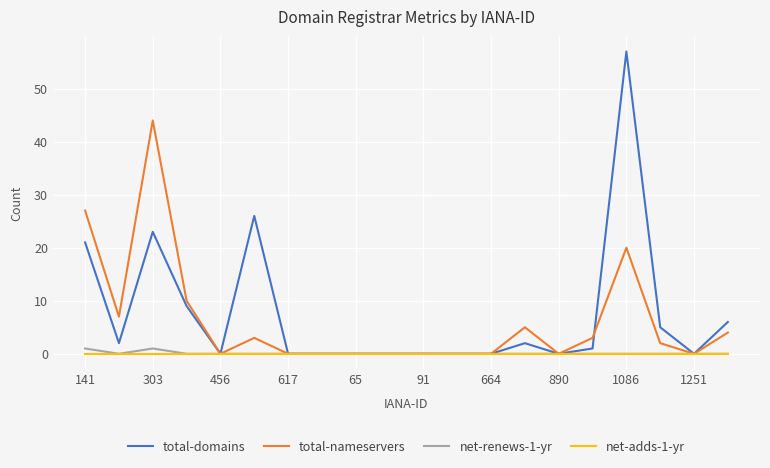

Which series has the largest range (max minus min)?

total-domains